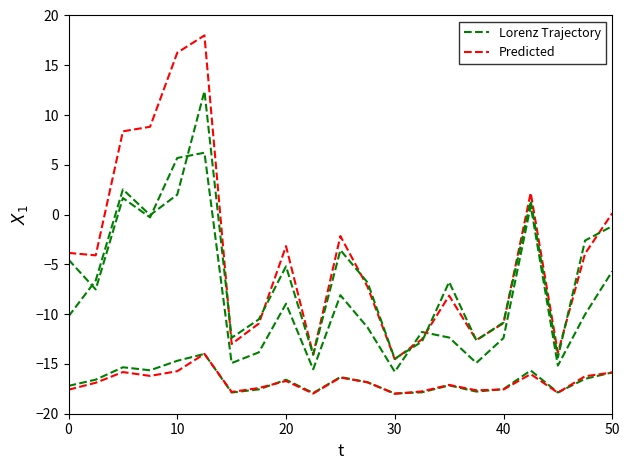

How many interior local valleys does the Lorenz Trajectory series have?

6